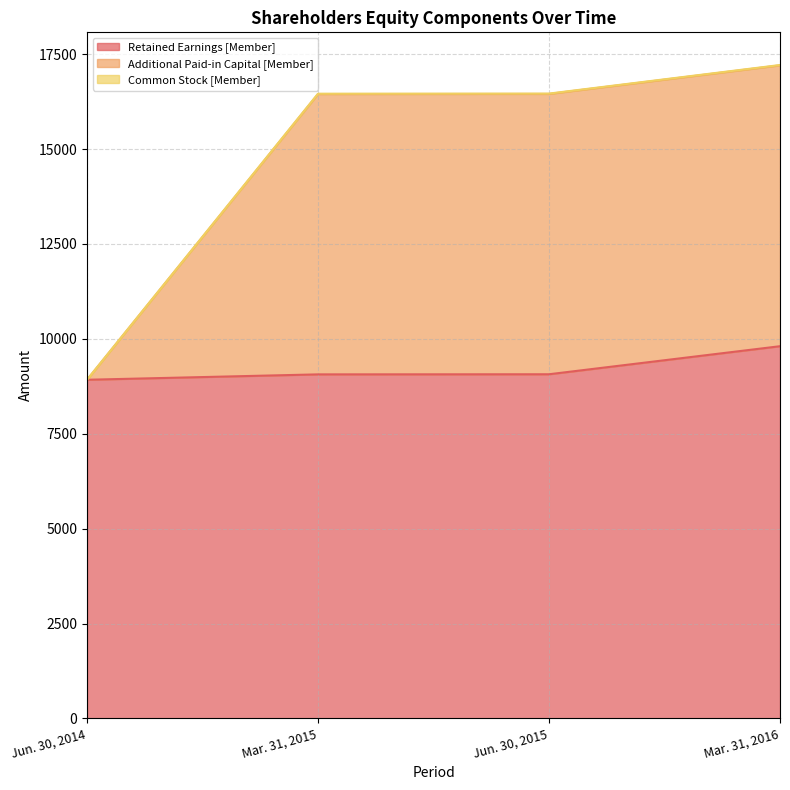

Reading left to right, transcribe all the data shown in this chart.

Retained Earnings [Member]: Jun. 30, 2014=8922	Mar. 31, 2015=9064	Jun. 30, 2015=9067	Mar. 31, 2016=9806
Additional Paid-in Capital [Member]: Jun. 30, 2014=8922	Mar. 31, 2015=16459	Jun. 30, 2015=16462	Mar. 31, 2016=17215
Common Stock [Member]: Jun. 30, 2014=8922	Mar. 31, 2015=16450	Jun. 30, 2015=16453	Mar. 31, 2016=17206